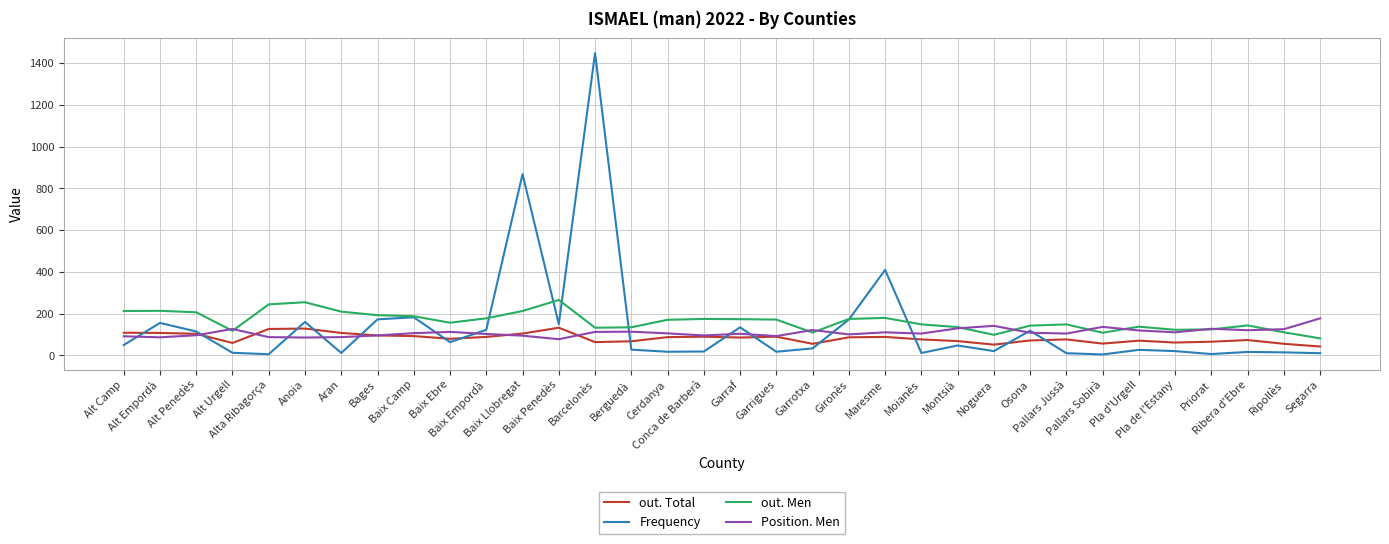

True or false: Frequency and out. Men cross at least once.

True